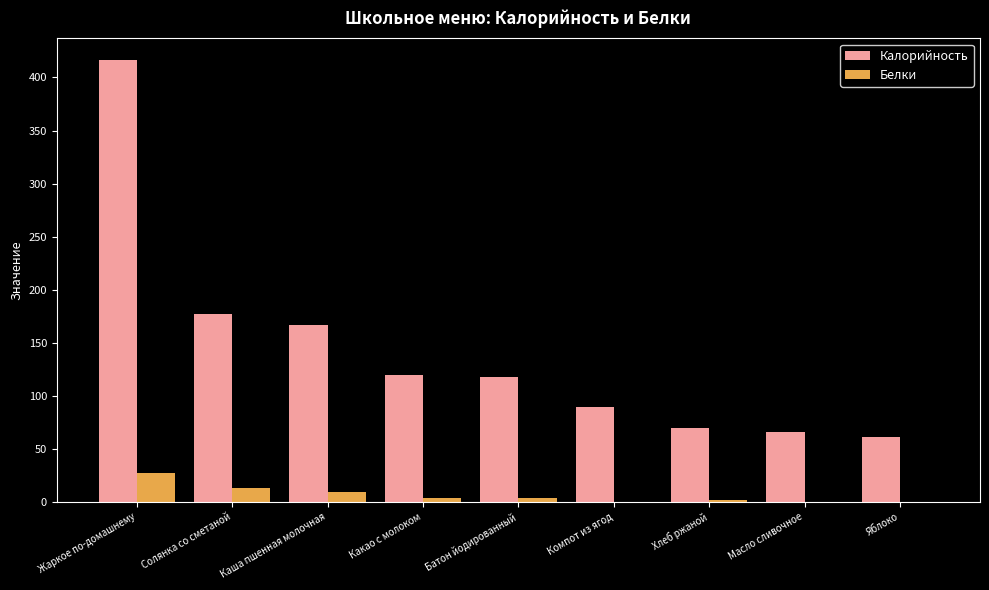

Between Каша пшенная молочная and Компот из ягод, which series saw the biggest shift?

Калорийность